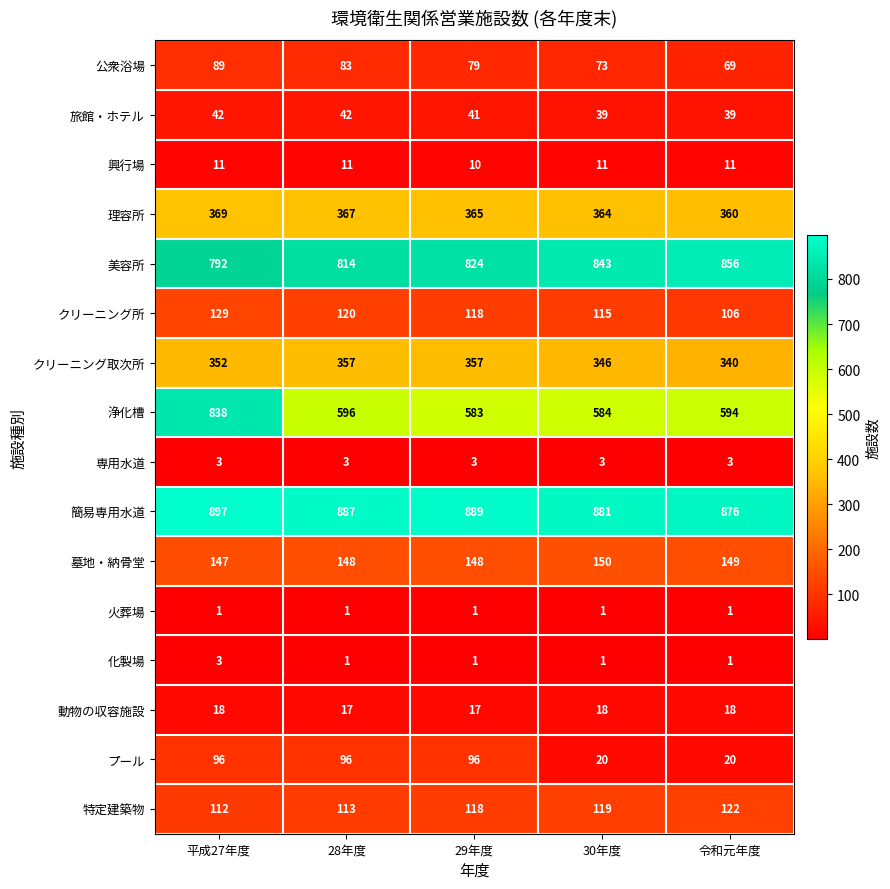

At which category is the sum across all series the highest?

平成27年度